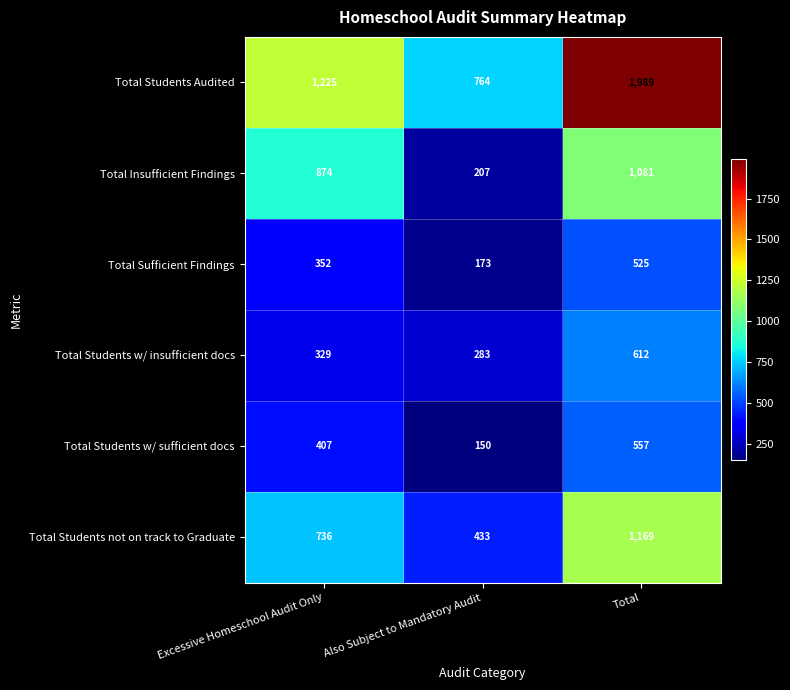

What is the sum of the Total Insufficient Findings values at Total and Excessive Homeschool Audit Only?

1955